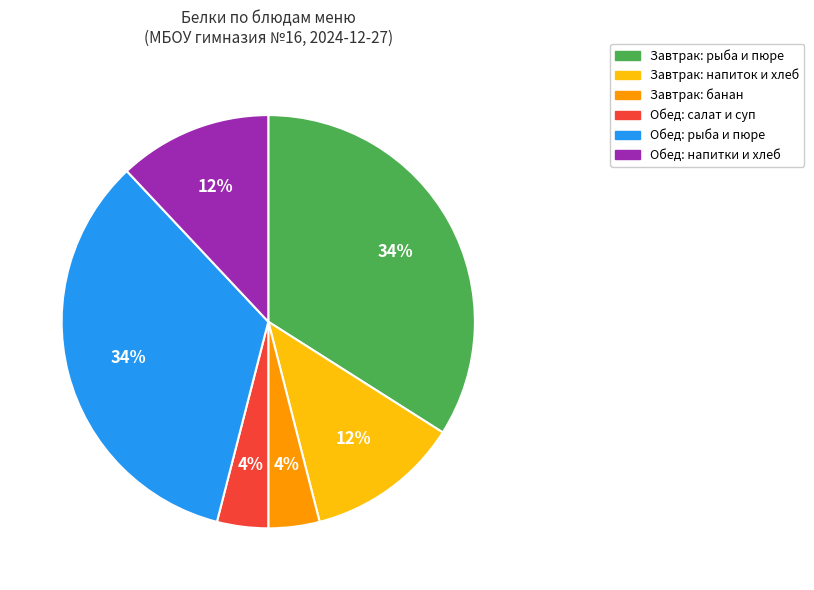

How many slices are in this pie chart?

6